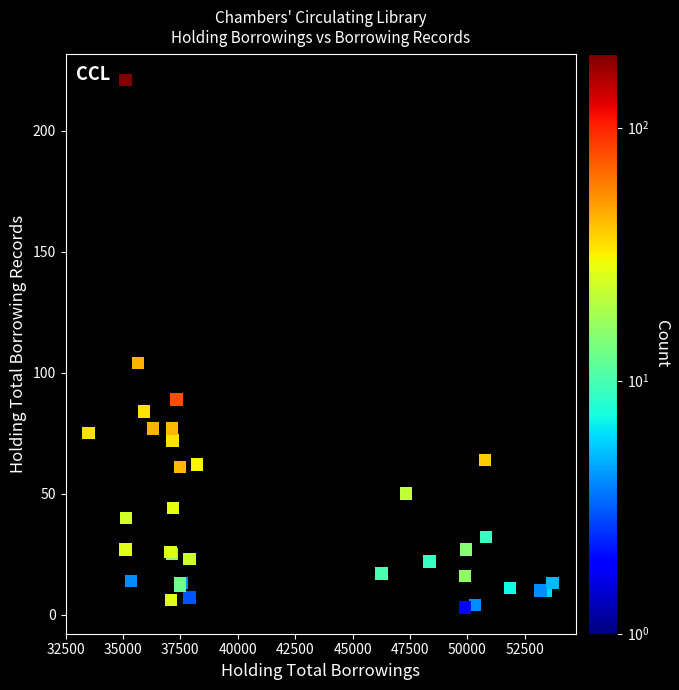

What Y value in the scatter plot is closest to 112?

104